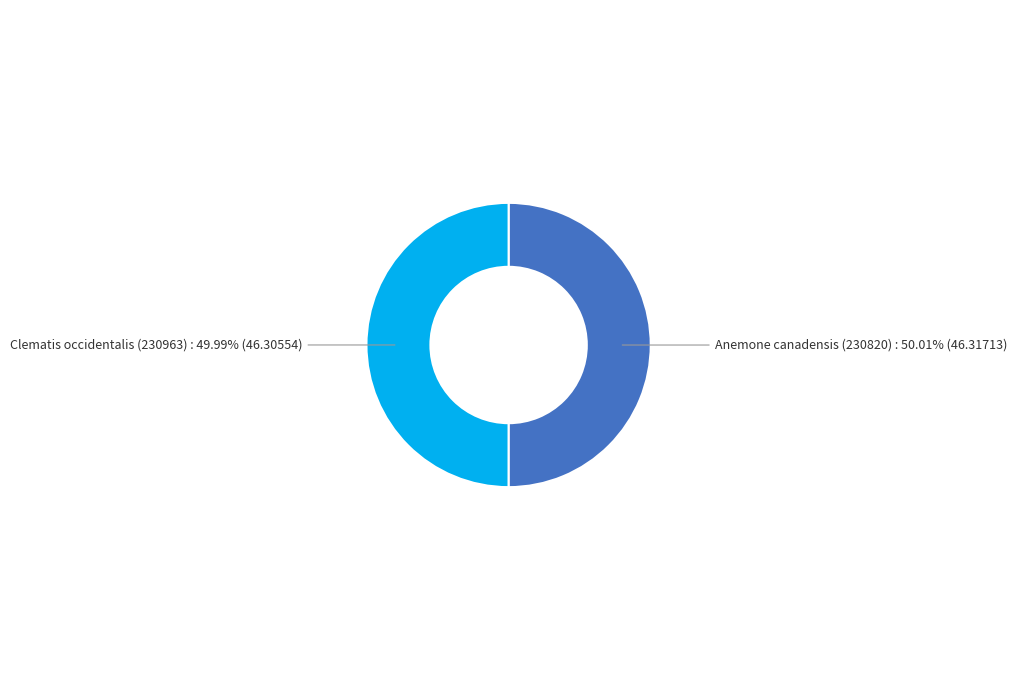

How many slices are in this pie chart?

2